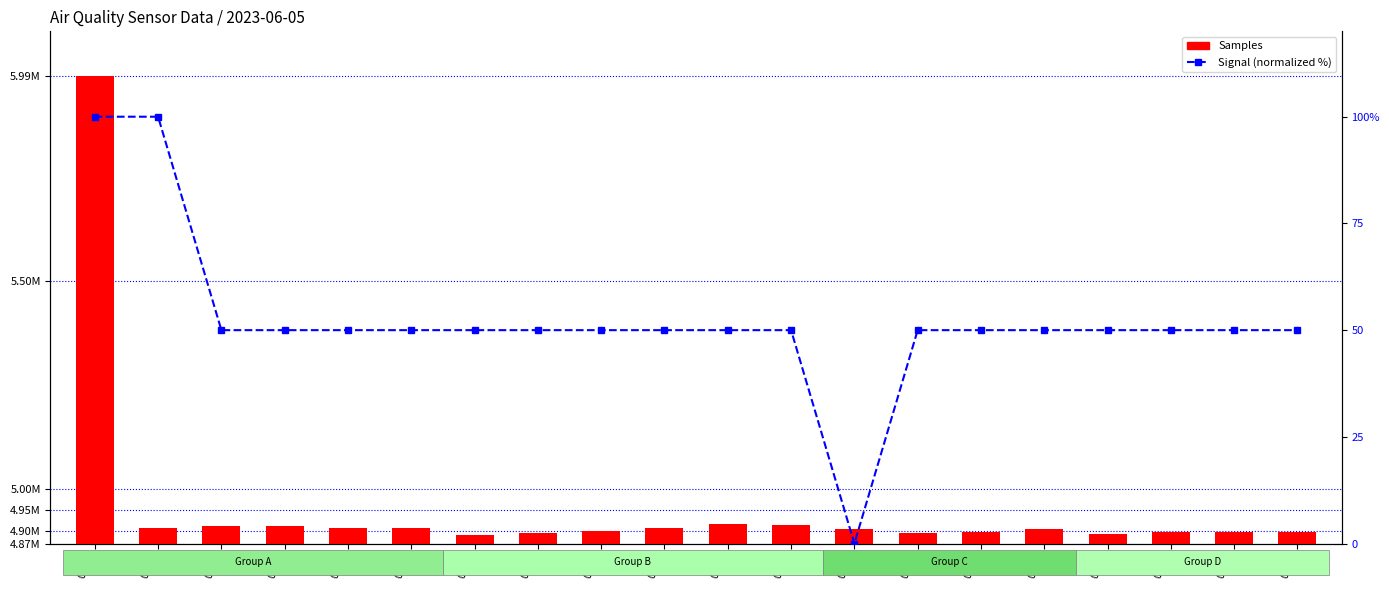

Which series has the largest total across all categories?

Samples